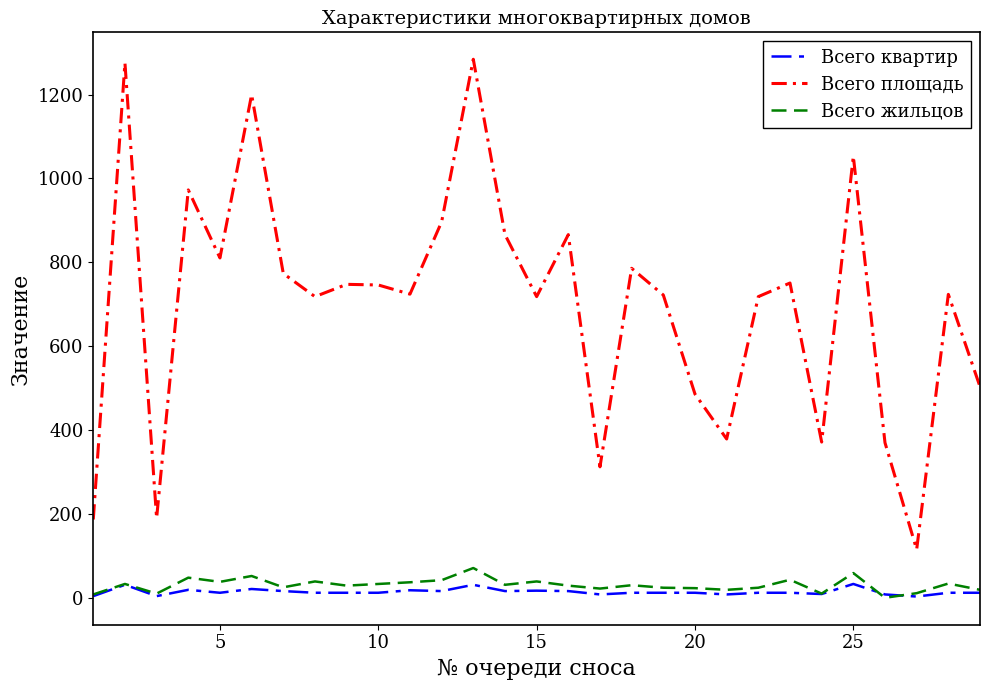

True or false: Всего площадь has more than 1 interior local peaks.

True